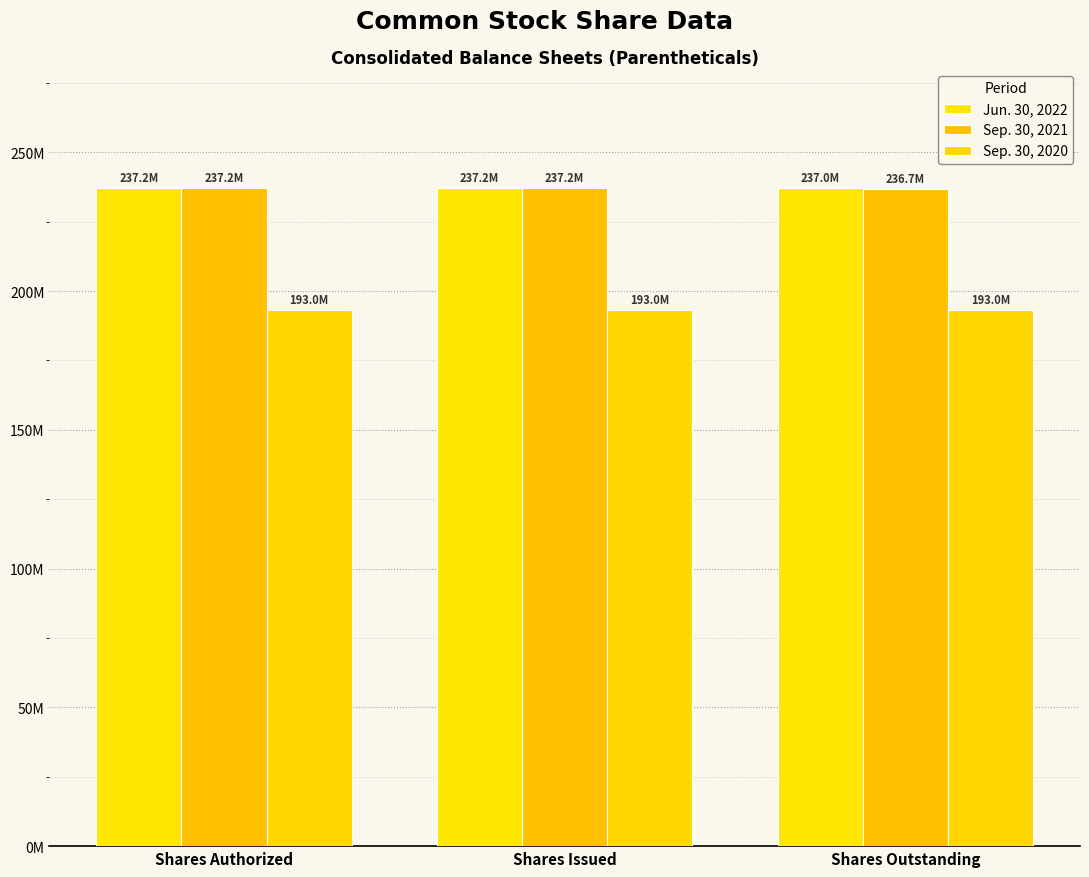

The value of Jun. 30, 2022 at Shares Authorized is 237169770. True or false?

True